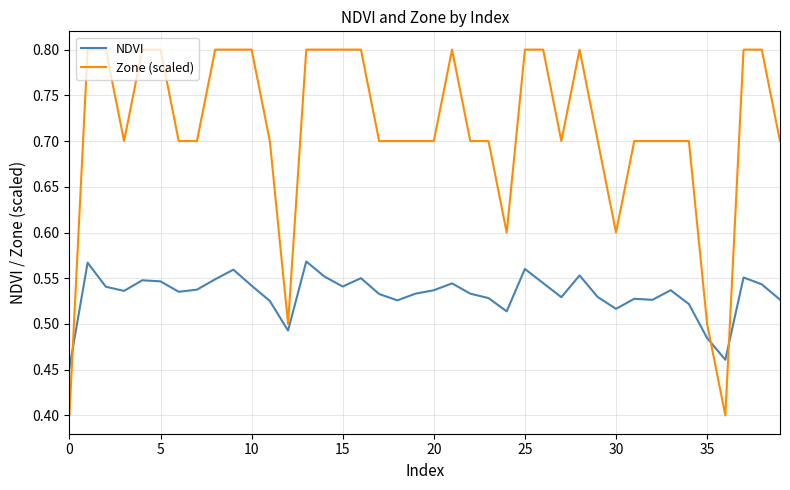

What are all the series names shown in the legend?

NDVI, Zone (scaled)